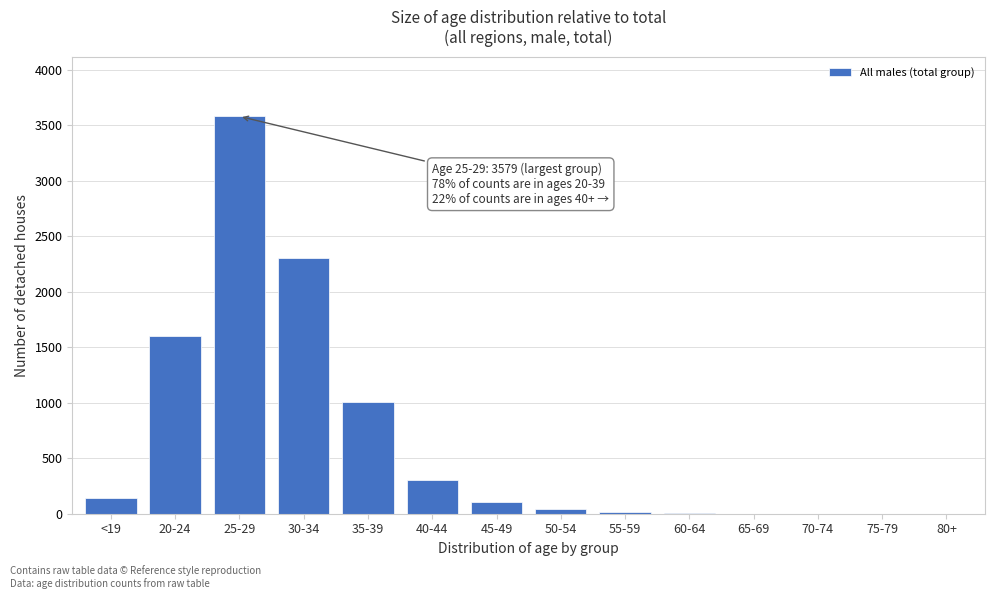

Is it true that the value at 20-24 is 1598?

True